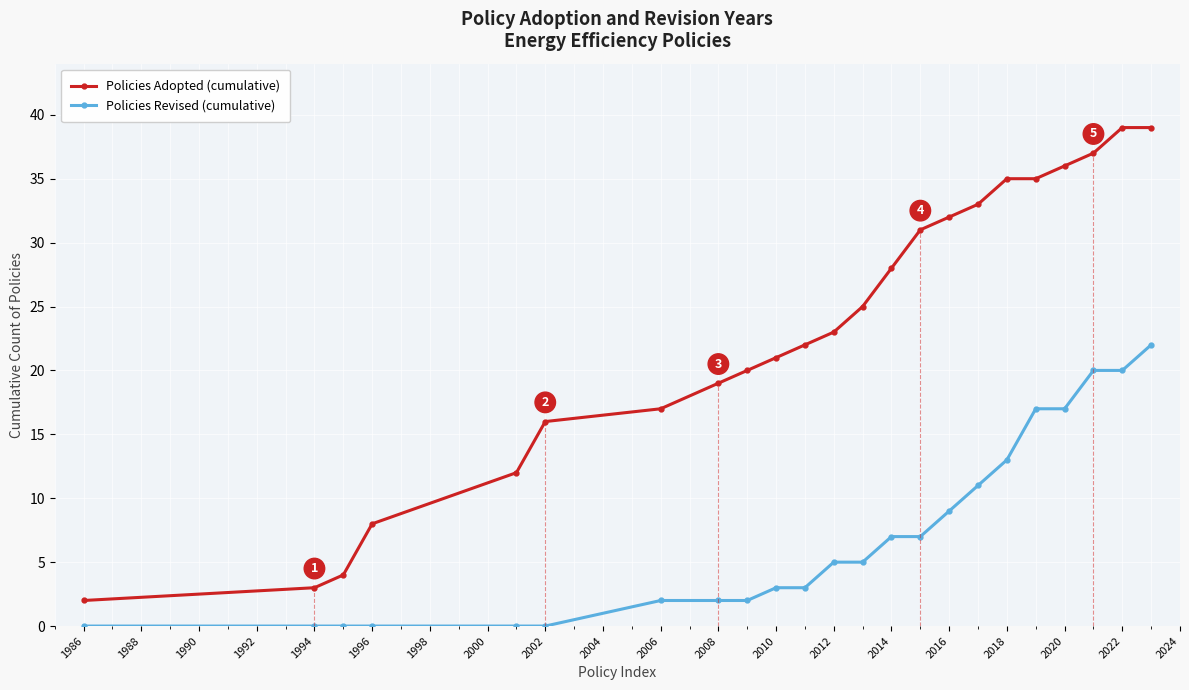

True or false: Policies Revised (cumulative) and Policies Adopted (cumulative) intersect in this chart.

False